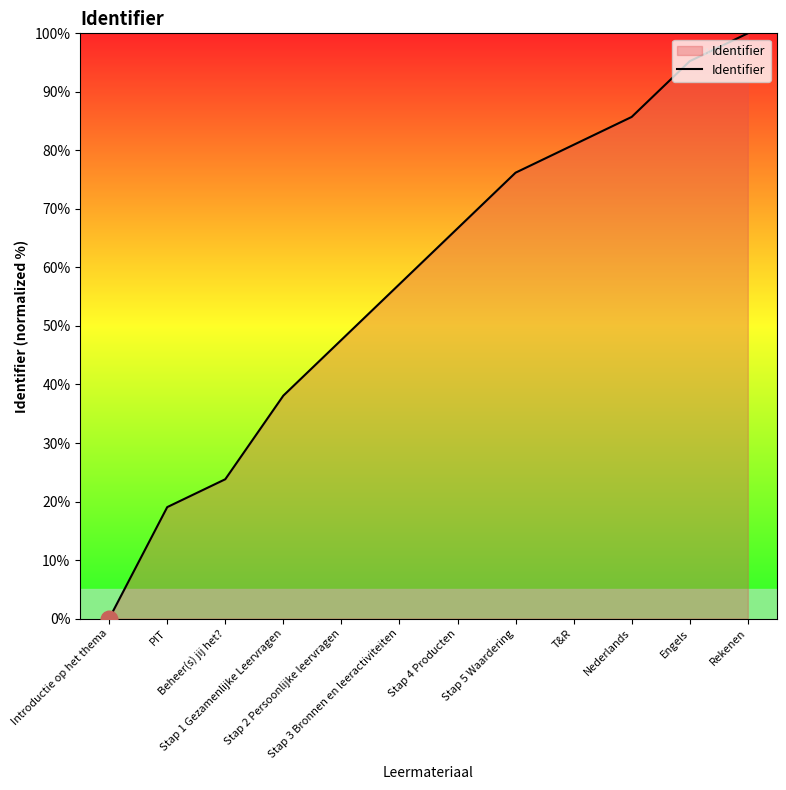

Reading right to left, what are all the values shown in this chart?

100.0	95.2	85.7	81.0	76.2	66.7	57.1	47.6	38.1	23.8	19.0	0.0